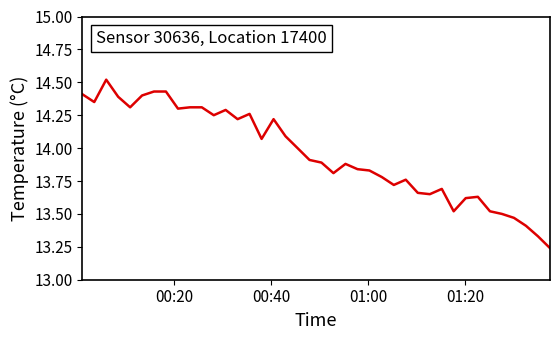

What is the greatest value displayed?

14.5